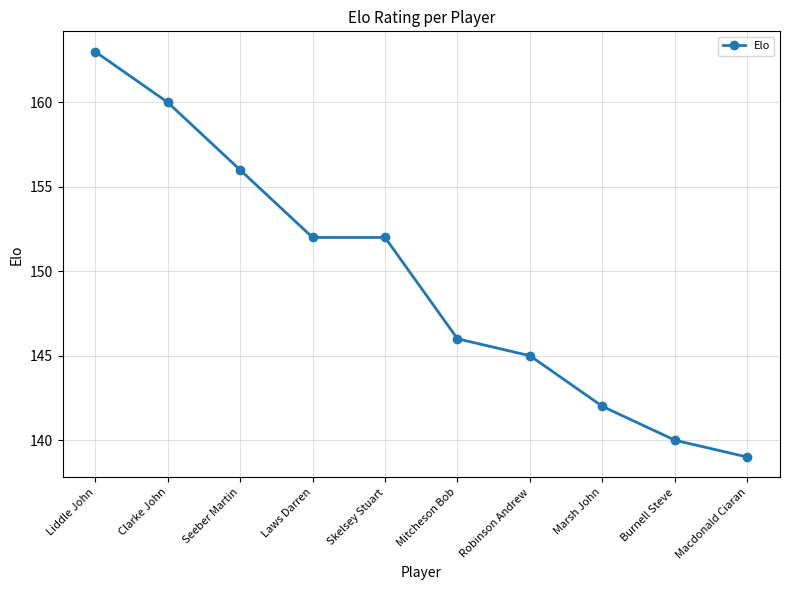

What is the label of the 7th point from the left?

Robinson Andrew